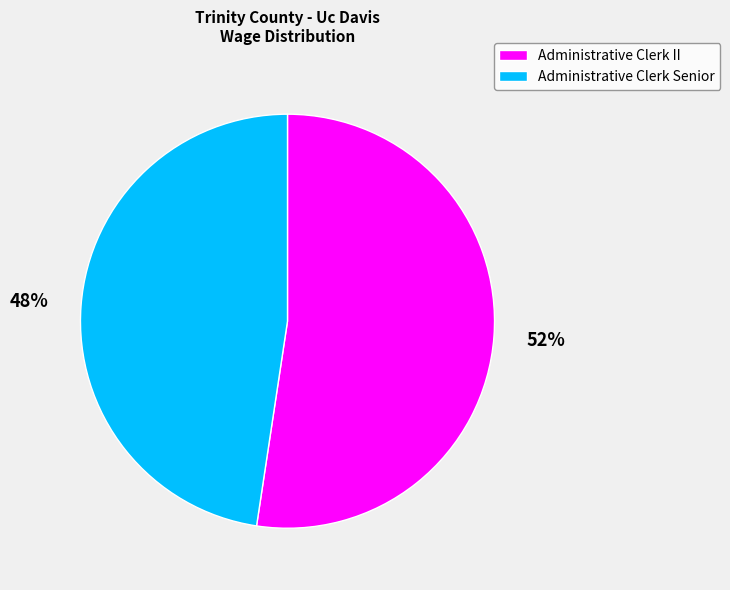

What percentage is the Administrative Clerk II slice, to the nearest percent?

52%